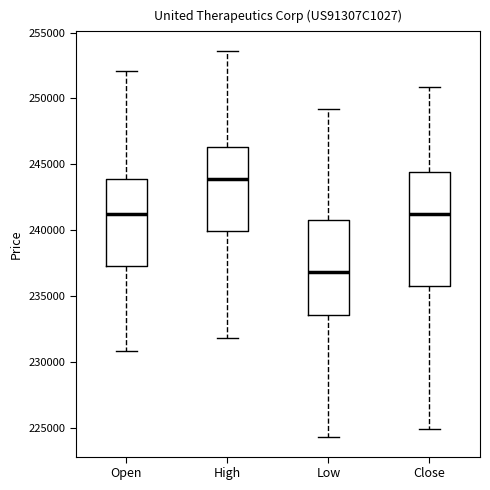

Reading left to right, read every box against the y-axis: the position of its median line, the range the box covers, and the ends of its whiskers. The values are not printed on the chart, so give them approximately, as read against the axis.

Open: median 241000, box 237500 to 244000, whiskers 231000 to 252000
High: median 244000, box 240000 to 246500, whiskers 232000 to 253500
Low: median 237000, box 233500 to 241000, whiskers 224500 to 249000
Close: median 241000, box 236000 to 244500, whiskers 225000 to 251000